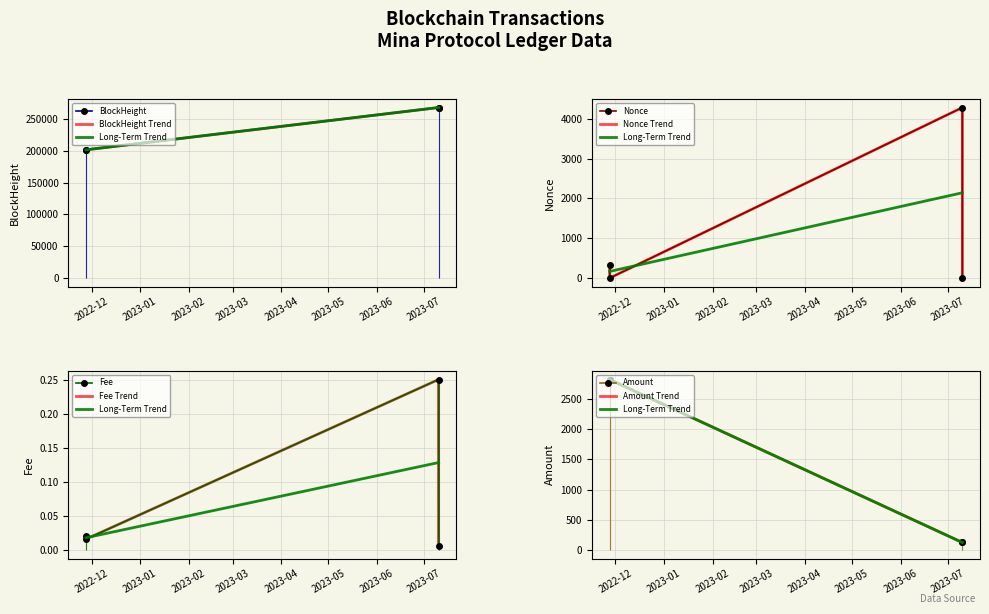

Where does the Amount series first go above 2823?

2022-11-27 08:51:00